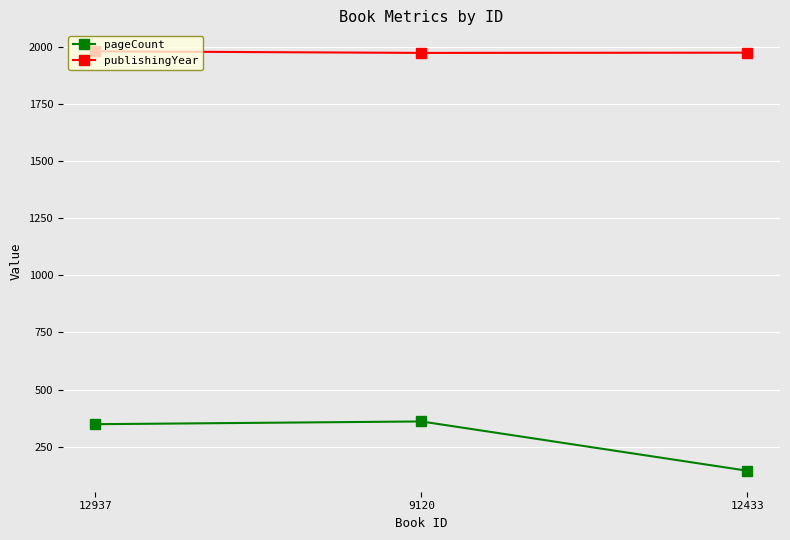

How many categories are shown in the chart?

3